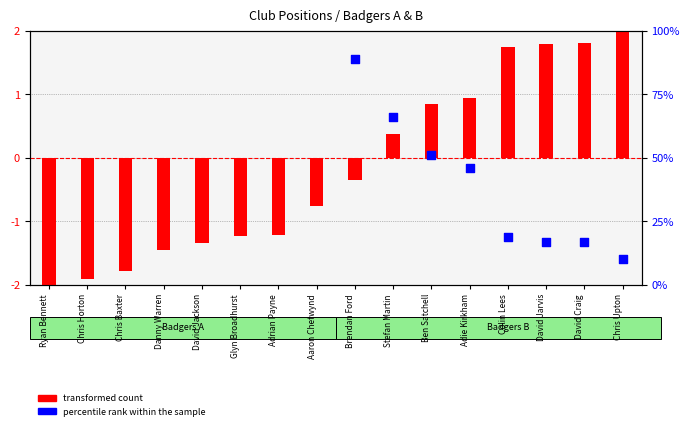

What are all the series names shown in the legend?

transformed count, percentile rank within the sample